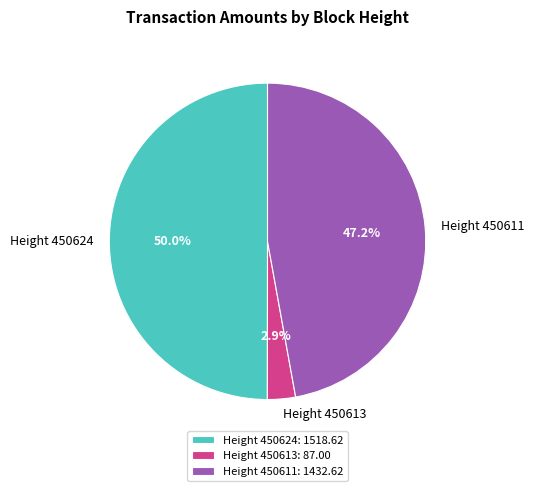

Does Height 450613 account for over 50% of the chart?

No